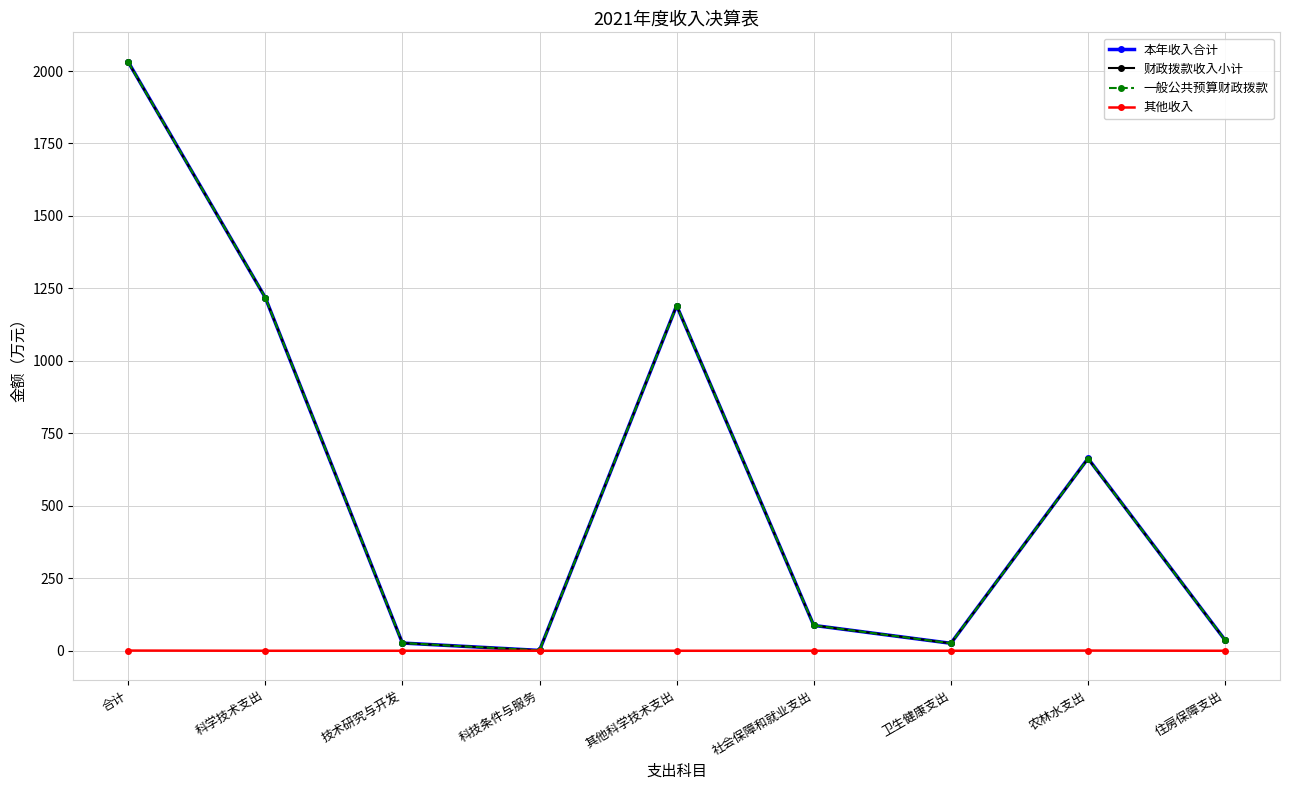

Reading left to right, extract all data points from this chart.

本年收入合计: 2031.9	1218.6	26.6	1.3	1190.7	87.5	25.8	663.6	36.5
财政拨款收入小计: 2031.2	1218.6	26.6	1.3	1190.7	87.5	25.8	663.0	36.5
一般公共预算财政拨款: 2031.2	1218.6	26.6	1.3	1190.7	87.5	25.8	663.0	36.5
其他收入: 0.7	0.0	0.0	0.0	0.0	0.0	0.0	0.7	0.0